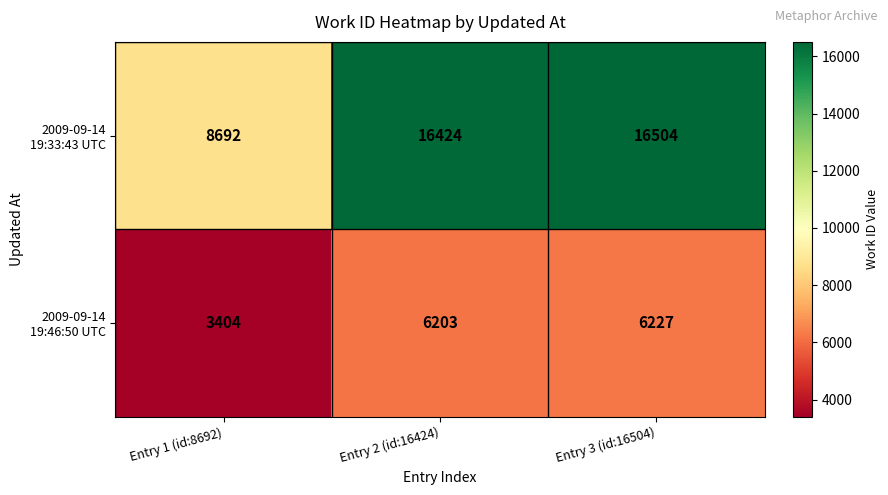

What is the spread (max minus min) of values at Entry 1 (id:8692)?

5288